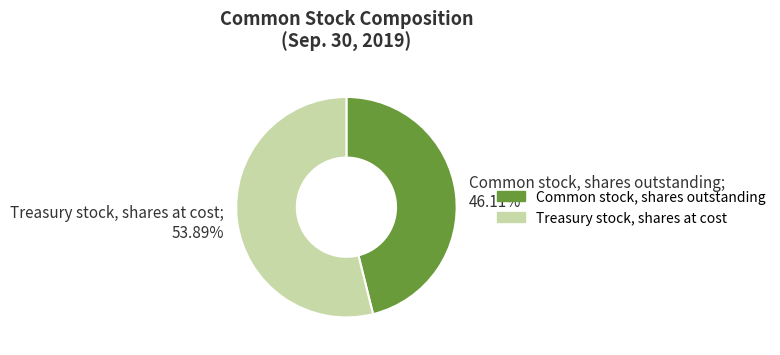

Is it true that Treasury stock, shares at cost is 54% of the pie?

True